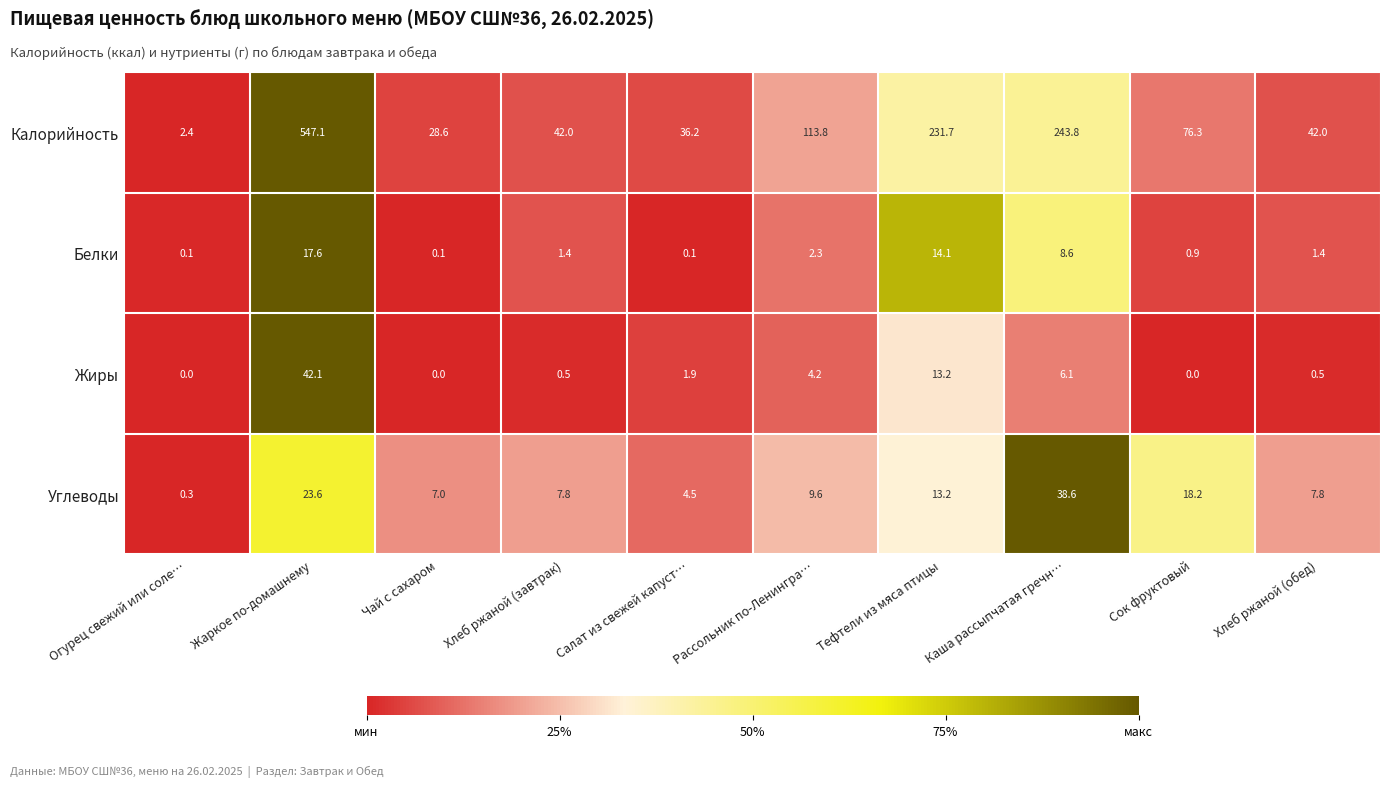

True or false: Калорийность has a value of 58.7 at Хлеб ржаной (завтрак).

False